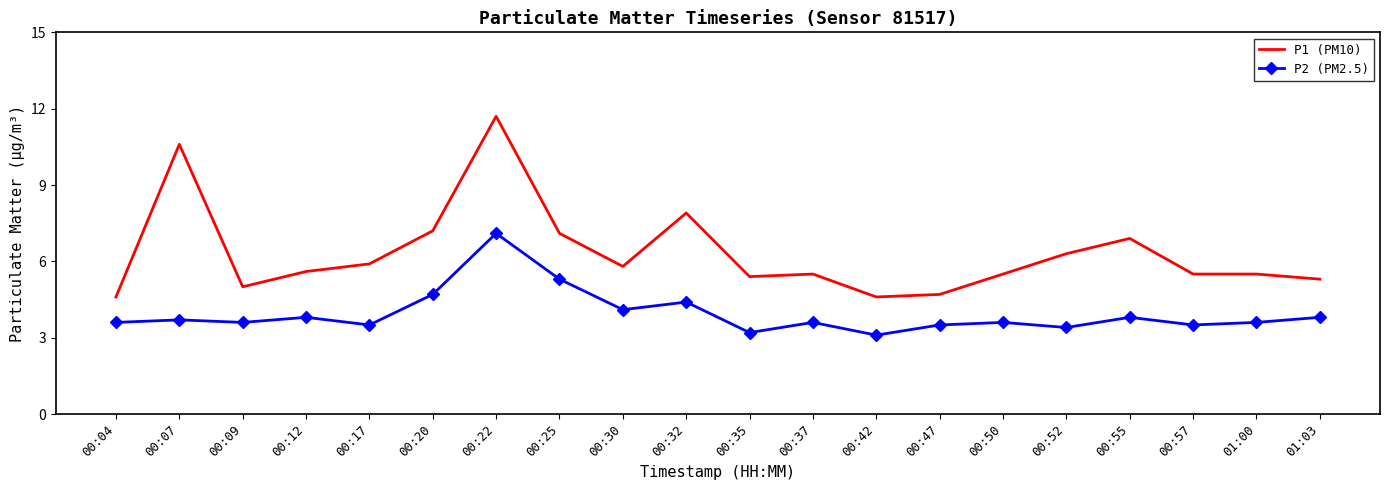

What value does the P2 (PM2.5) series have at 00:17?

3.5